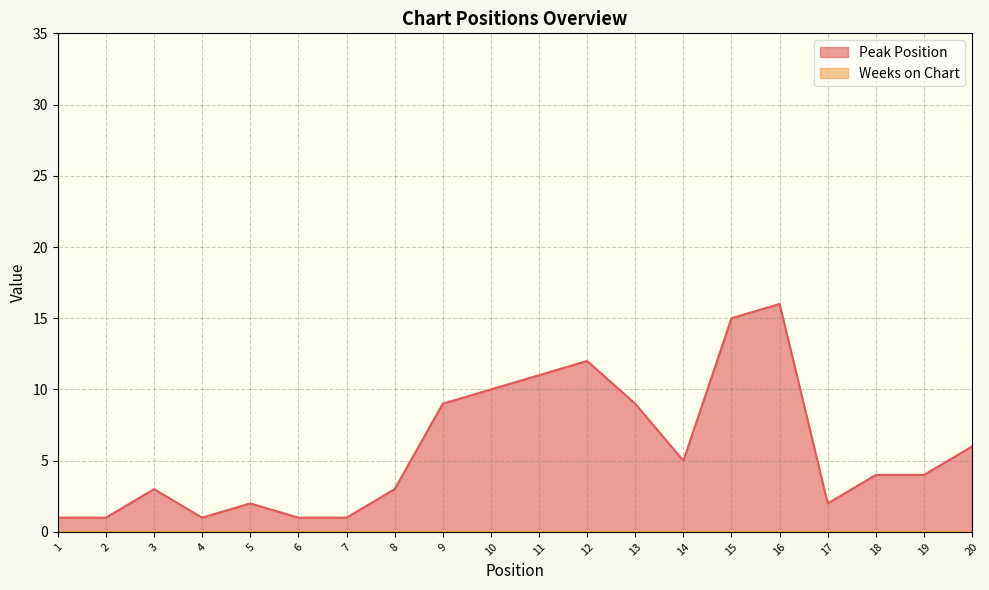

True or false: the data shows 1 at 4.

True